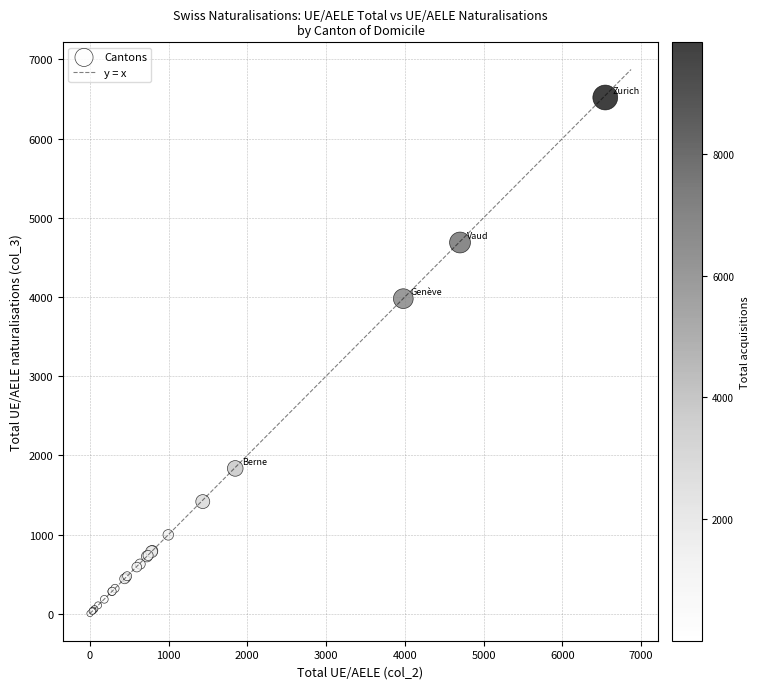

What Y value in the scatter plot is closest to 3261?

3979